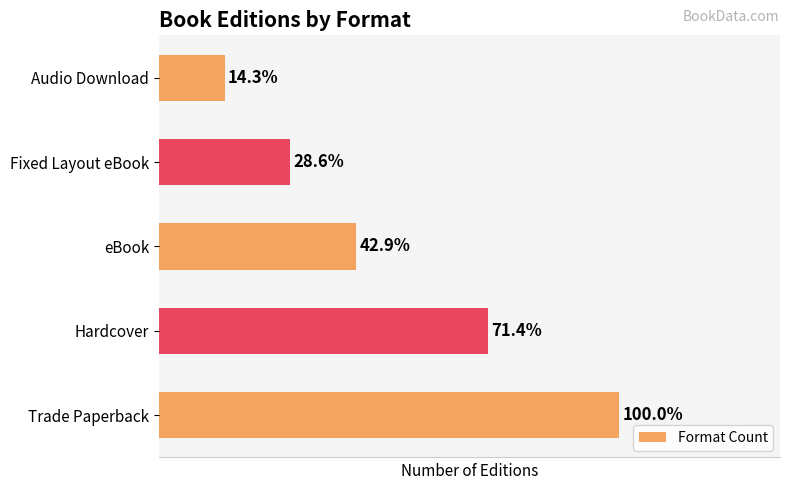

Are the bars horizontal?

Yes